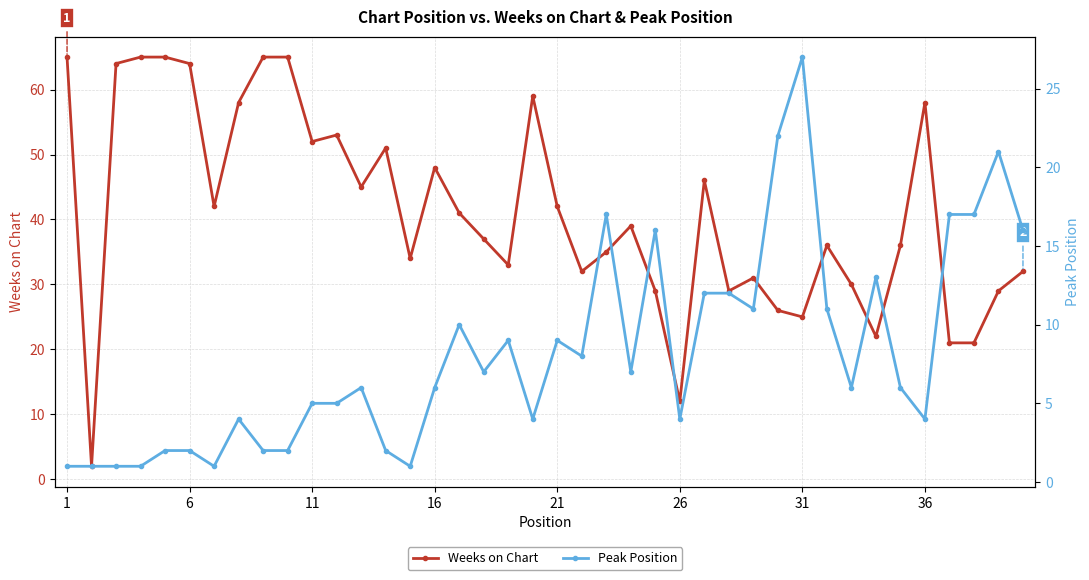

Reading left to right, extract all data points from this chart.

Weeks on Chart: 65	2	64	65	65	64	42	58	65	65	52	53	45	51	34	48	41	37	33	59	42	32	35	39	29	12	46	29	31	26	25	36	30	22	36	58	21	21	29	32
Peak Position: 1	1	1	1	2	2	1	4	2	2	5	5	6	2	1	6	10	7	9	4	9	8	17	7	16	4	12	12	11	22	27	11	6	13	6	4	17	17	21	16